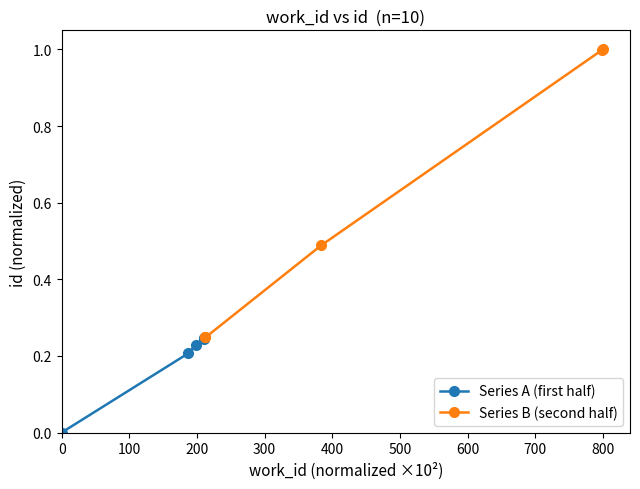

True or false: Series A (first half) has more than 1 interior local peaks.

False